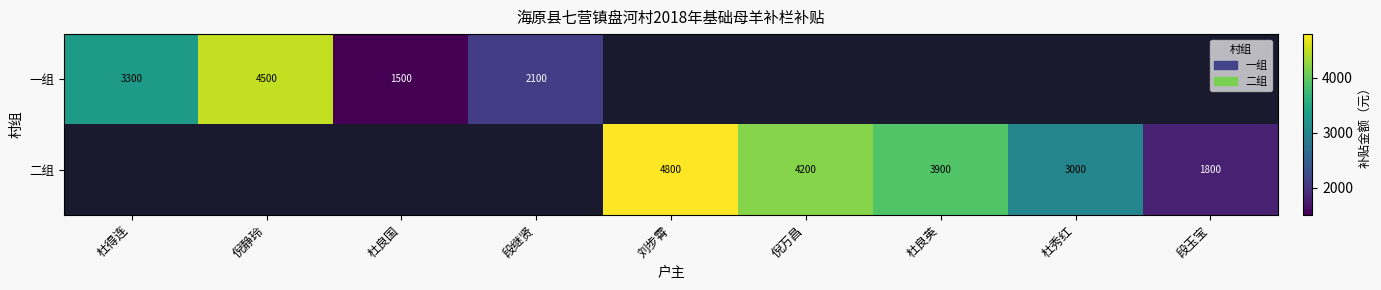

The value of 一组 at 杜得连 is 3300. True or false?

True